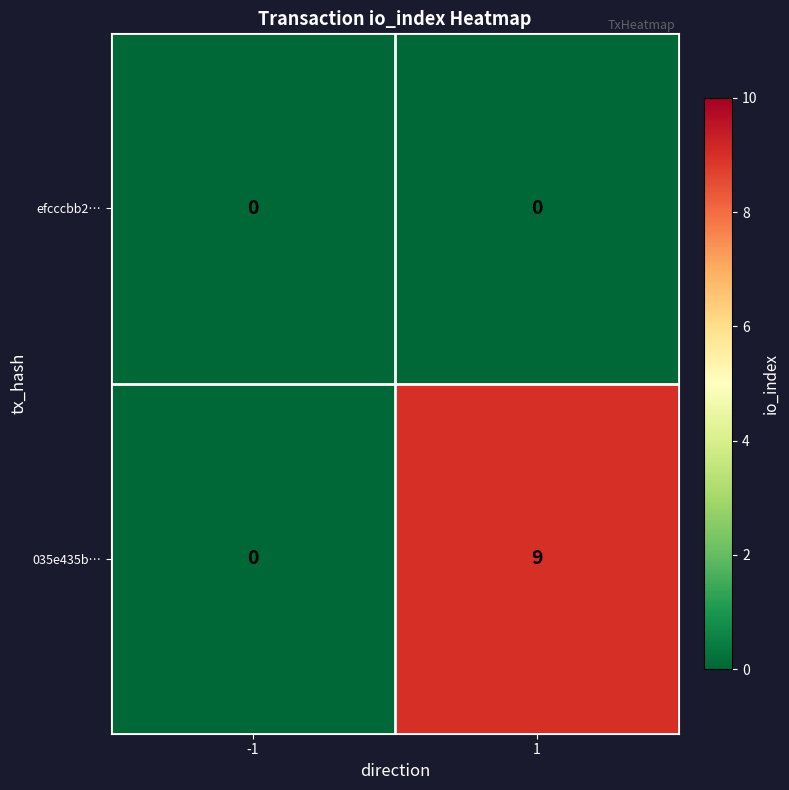

Read the 035e435b… value at 1.

9